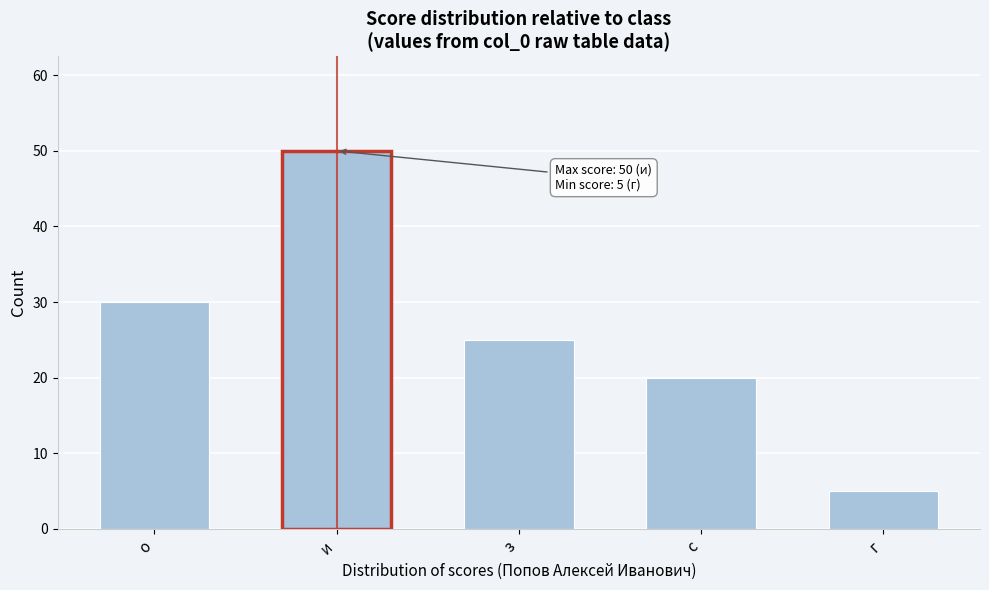

Reading left to right, what are all the values shown in this chart?

о=30	и=50	з=25	с=20	г=5